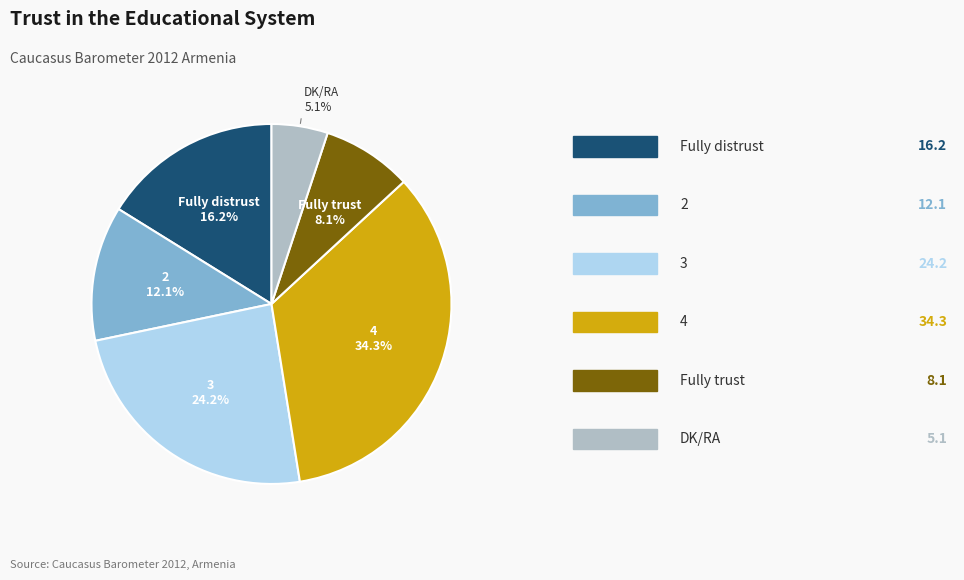

How many segments does this pie chart have?

6